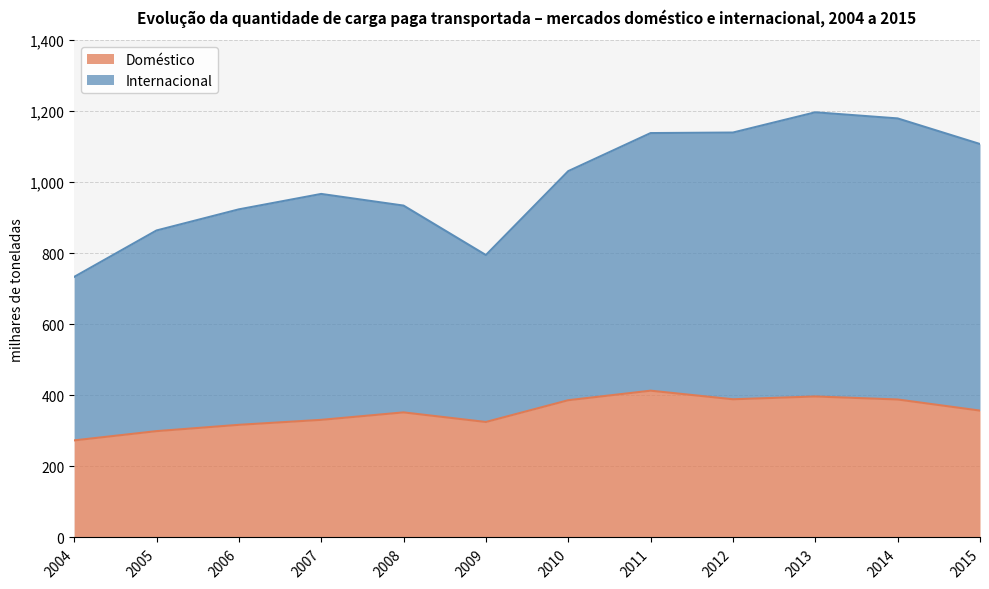

How many interior local peaks does the Doméstico series have?

3